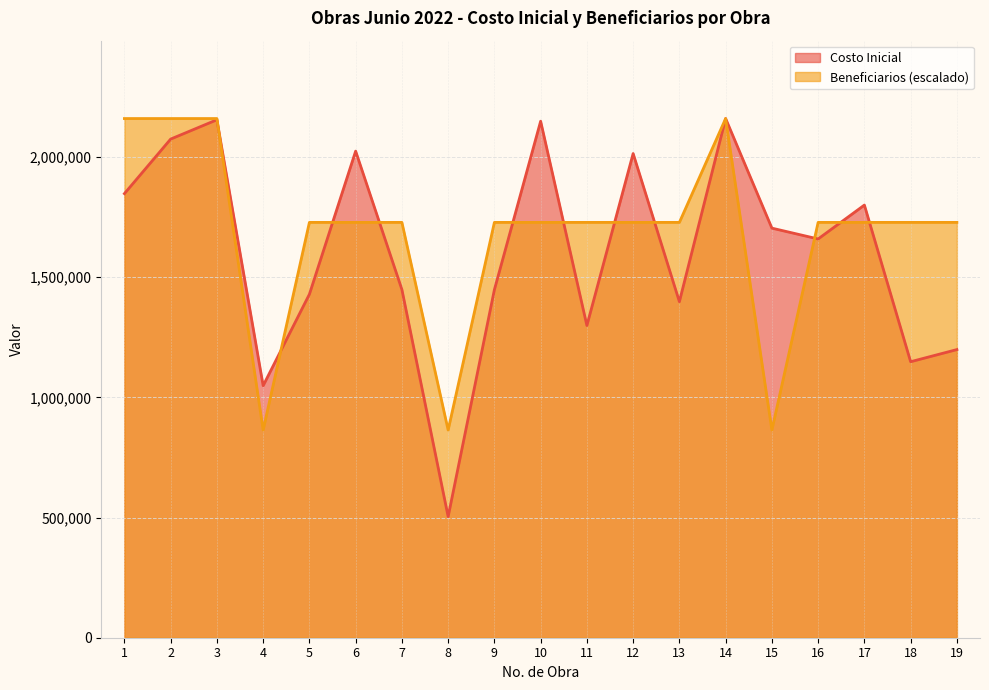

Which category has the lowest value in the Beneficiarios series?

4